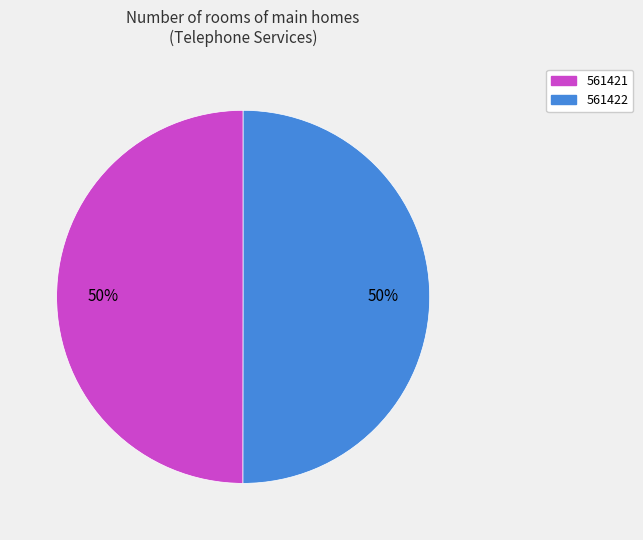

The 561421 slice represents 50% of the pie. True or false?

True